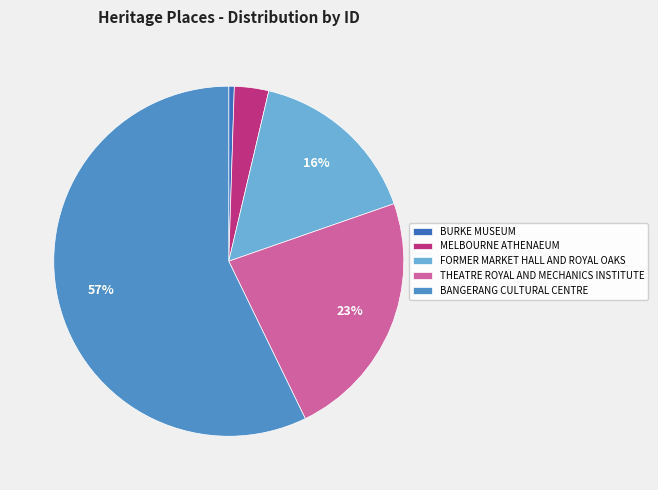

Rank the categories by value from lowest to highest.

BURKE MUSEUM, MELBOURNE ATHENAEUM, FORMER MARKET HALL AND ROYAL OAKS, THEATRE ROYAL AND MECHANICS INSTITUTE, BANGERANG CULTURAL CENTRE